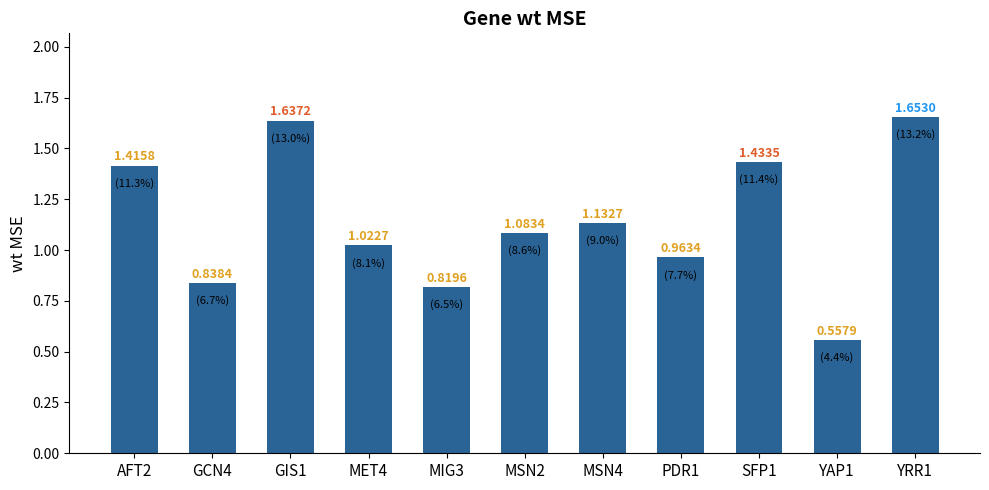

How many values are below 1?

4